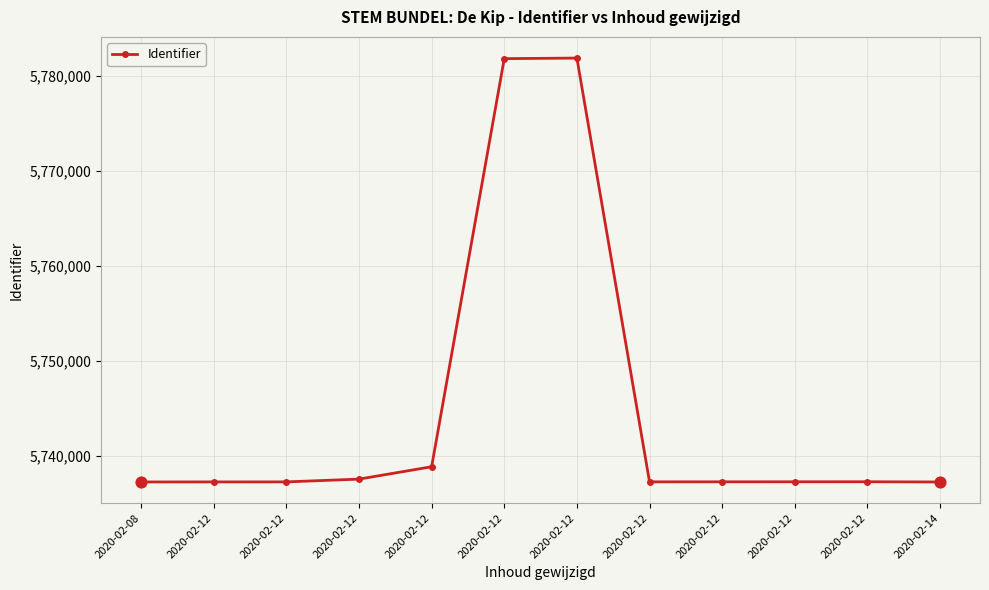

Which has a higher value, 2020-02-12 or 2020-02-12?

2020-02-12